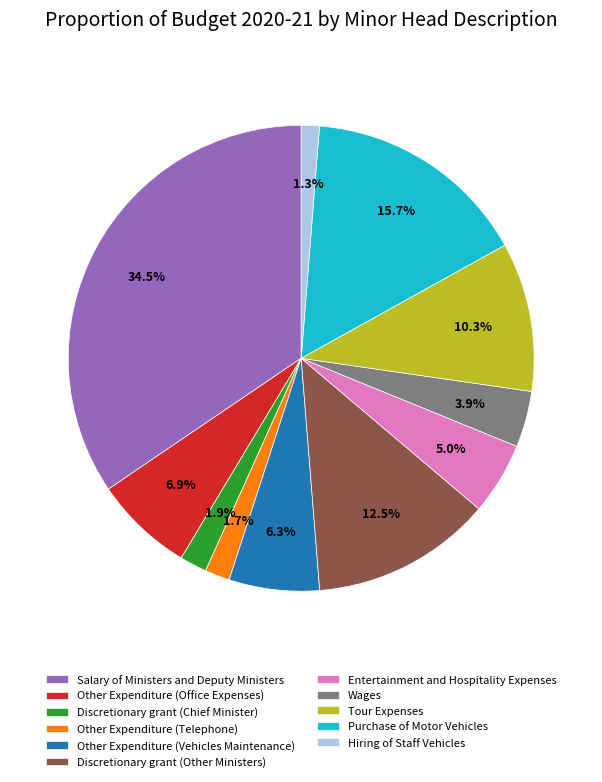

What percentage is the Other Expenditure (Vehicles Maintenance) slice, to the nearest percent?

6%